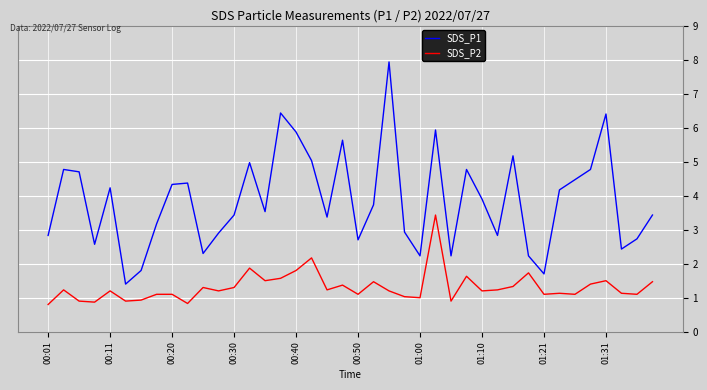

True or false: SDS_P2 and SDS_P1 cross at least once.

False